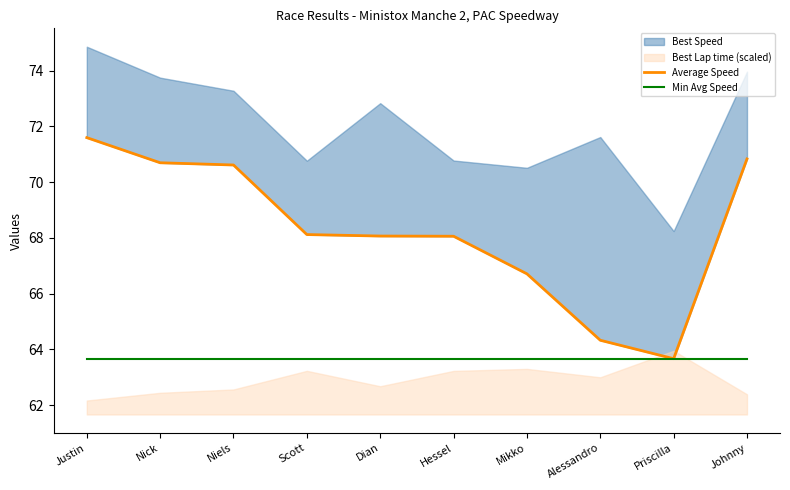

Reading left to right, what are all the values shown in this chart?

Average Speed: Justin=71.6	Nick=70.7	Niels=70.6	Scott=68.1	Dian=68.1	Hessel=68.1	Mikko=66.7	Alessandro=64.3	Priscilla=63.7	Johnny=70.8
Min Avg Speed: Justin=63.7	Nick=63.7	Niels=63.7	Scott=63.7	Dian=63.7	Hessel=63.7	Mikko=63.7	Alessandro=63.7	Priscilla=63.7	Johnny=63.7